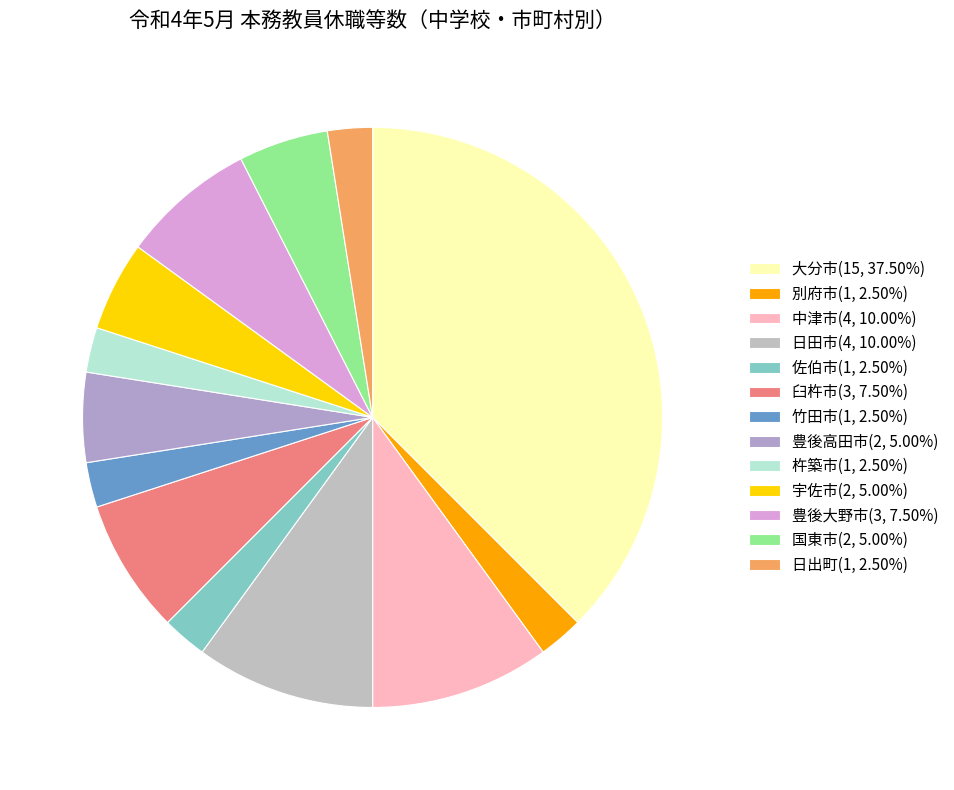

Is 竹田市 the majority of the pie?

No